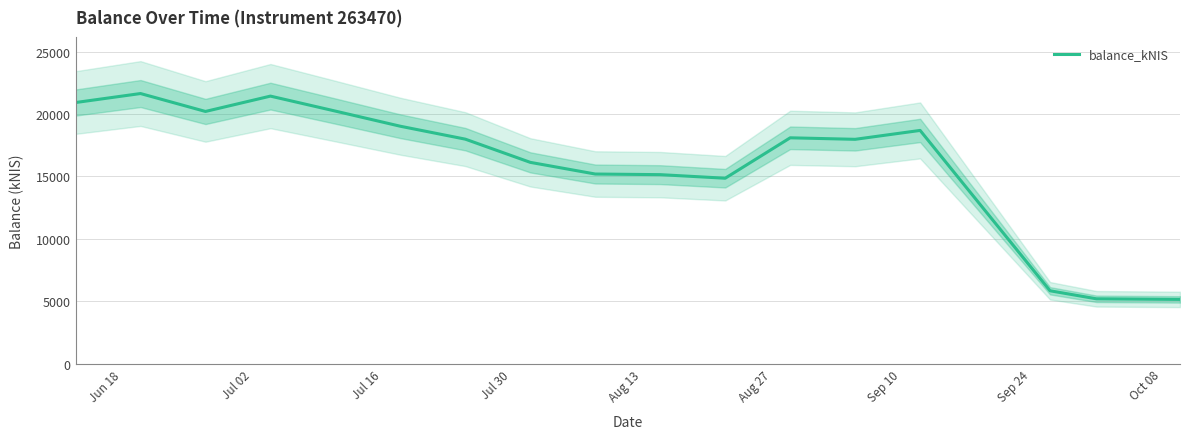

Is this an area chart (filled region under the line)?

No